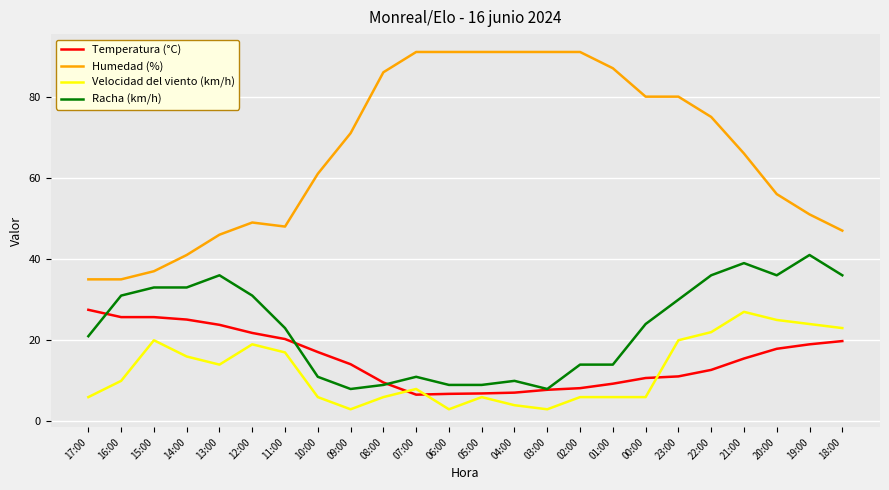

What is the maximum value shown in the chart?

91.0